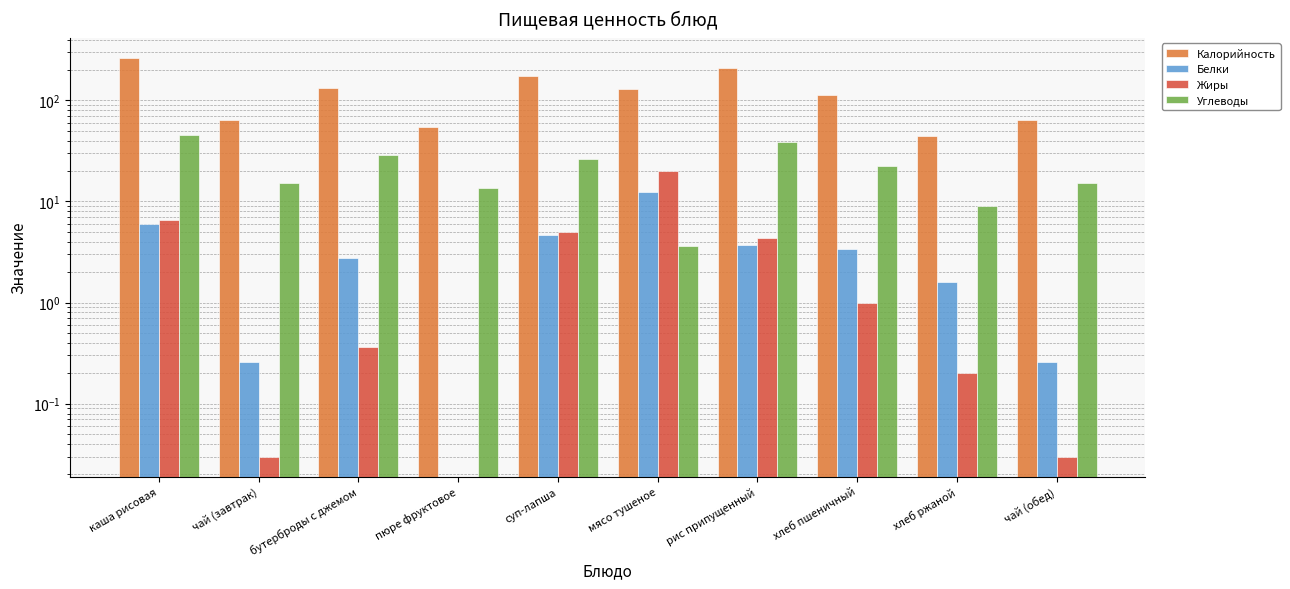

What is the spread (max minus min) of values at хлеб пшеничный?

111.0